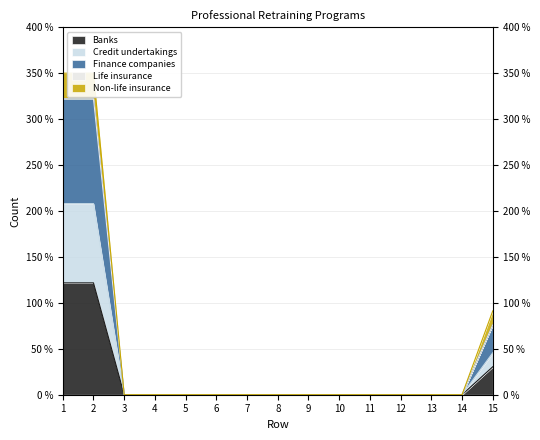

How many data points in Banks are above 0?

3